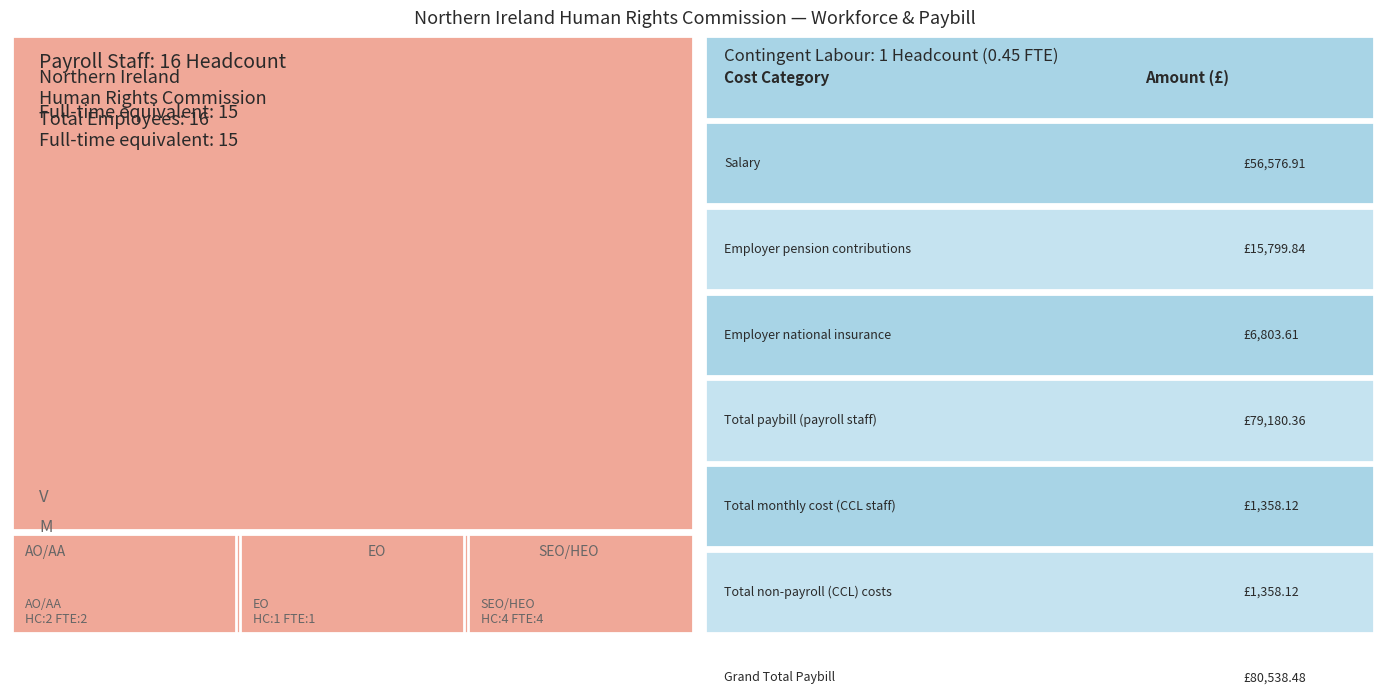

Where does the Full-time equivalent series first go above 2?

SEO/HEO